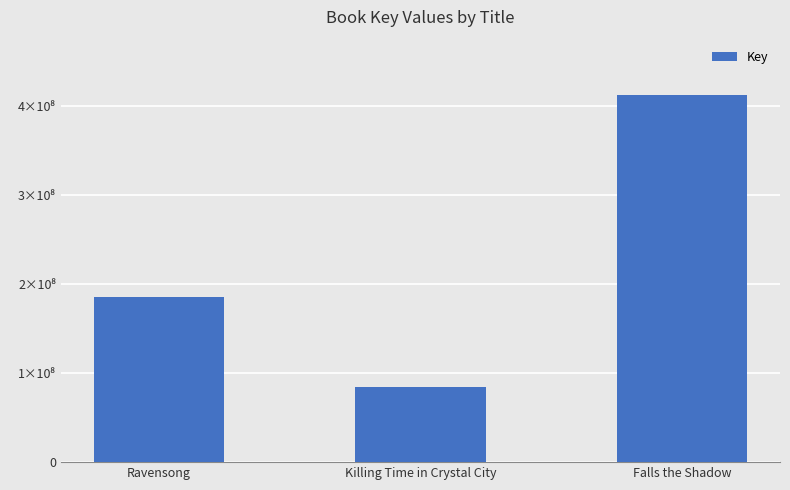

Does the chart contain any negative values?

No